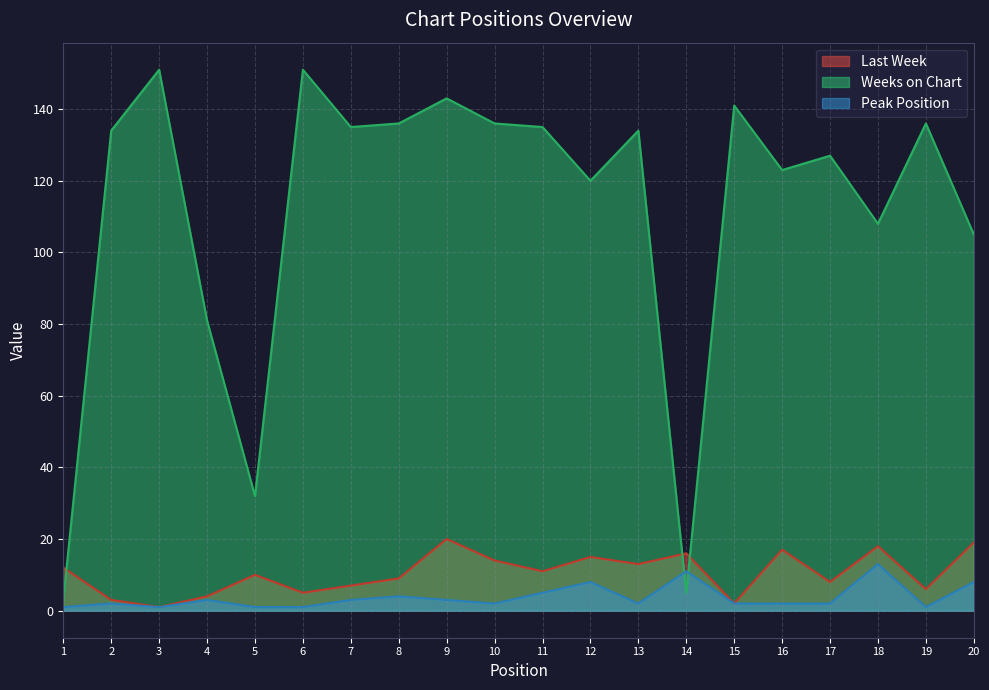

Is the value of Weeks on Chart at 4 greater than the value of Last Week at 13?

Yes